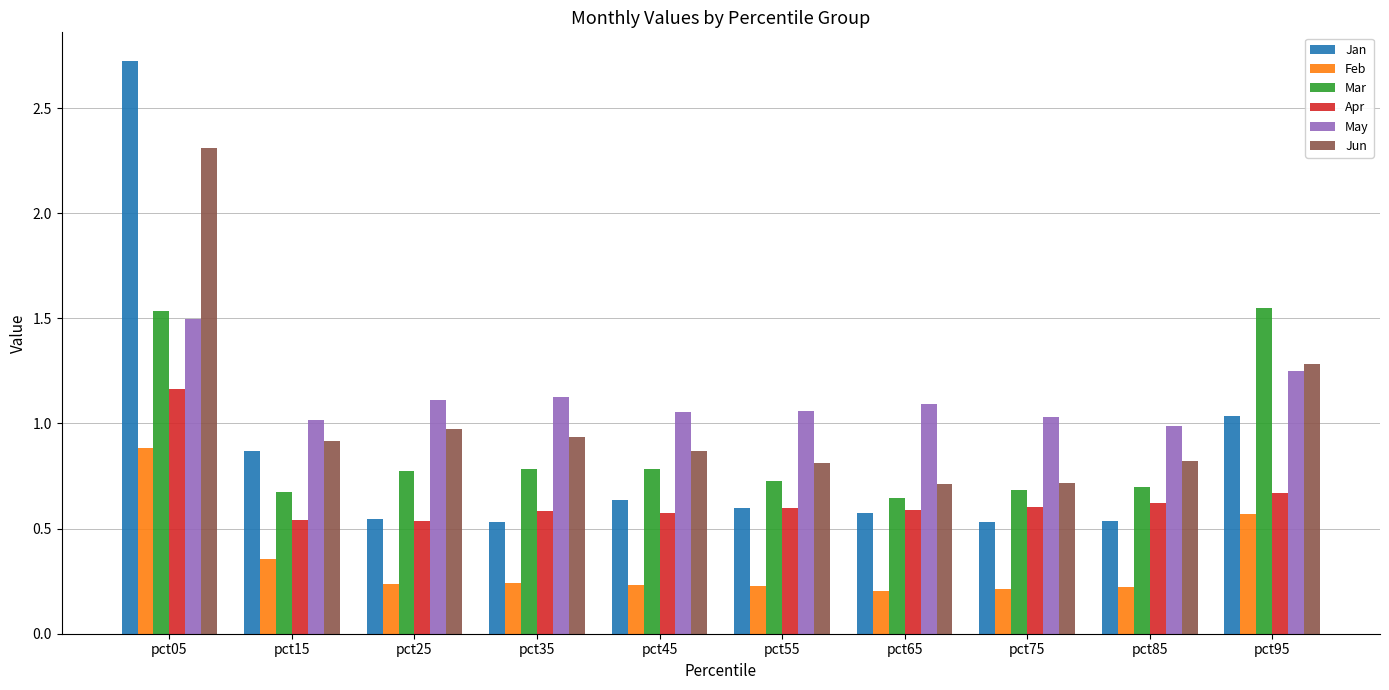

What is the total value across all series at pct95?

6.4